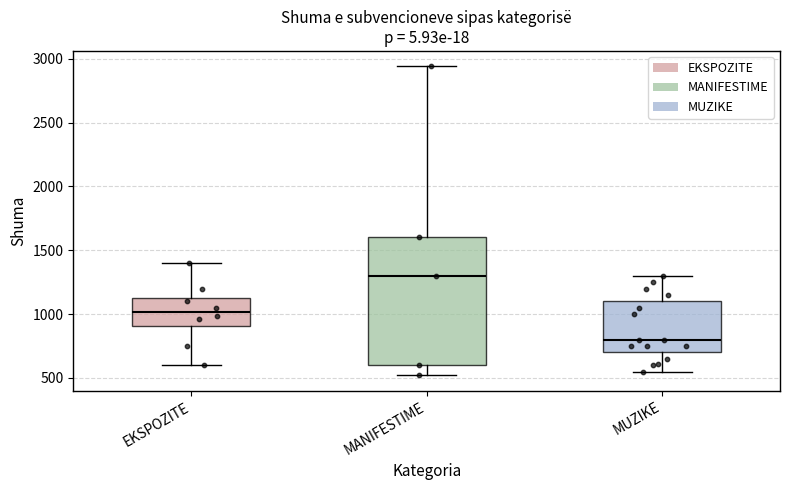

Reading left to right, transcribe this box plot: for each box, give where its median line is, the range the box spans, and where its two whiskers end, as read against the y-axis. The values are not printed on the chart, so give them approximately, as read against the axis.

EKSPOZITE: median 1000, box 900 to 1150, whiskers 600 to 1400
MANIFESTIME: median 1300, box 600 to 1600, whiskers 500 to 2950
MUZIKE: median 800, box 700 to 1100, whiskers 550 to 1300